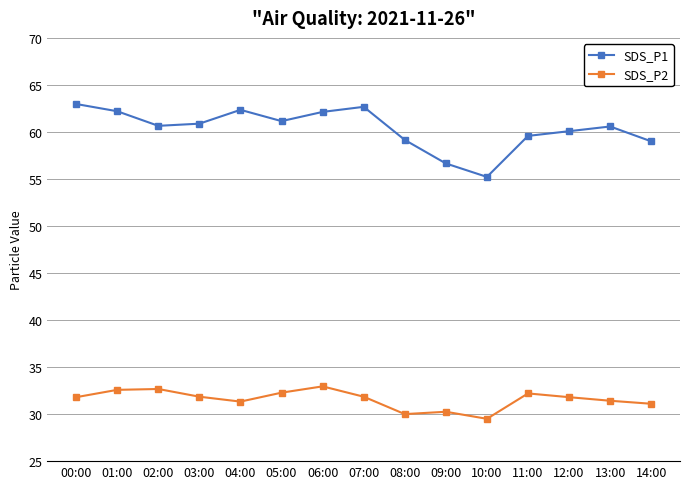

True or false: SDS_P1 and SDS_P2 cross at least once.

False